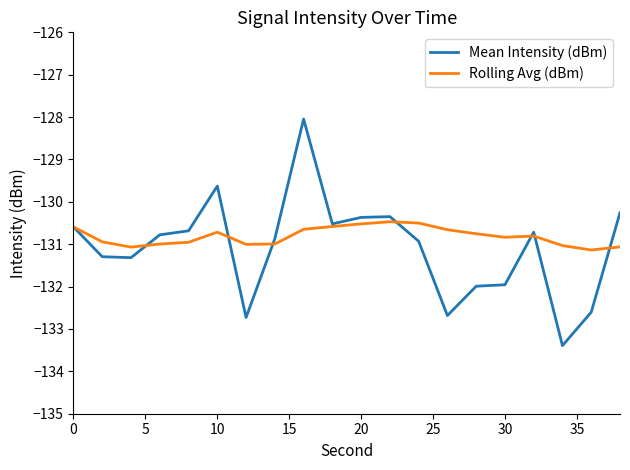

What is the sum of all Mean Intensity (dBm) values?

-2621.7